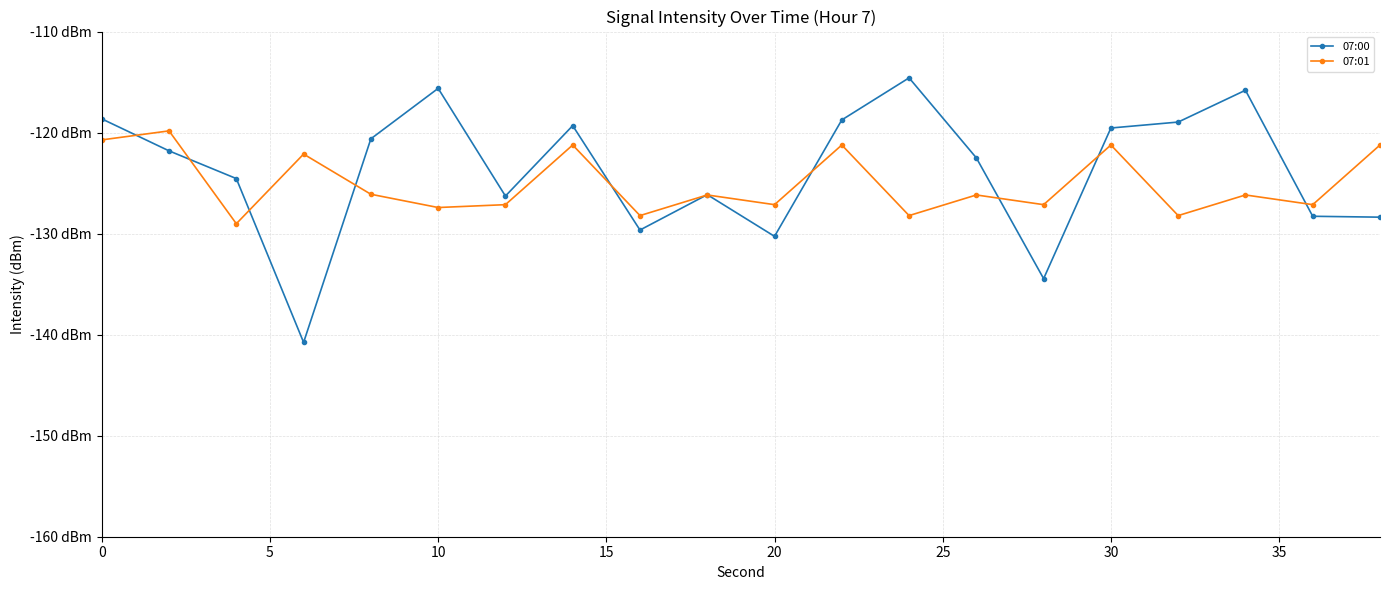

Which series has the largest range (max minus min)?

07:00